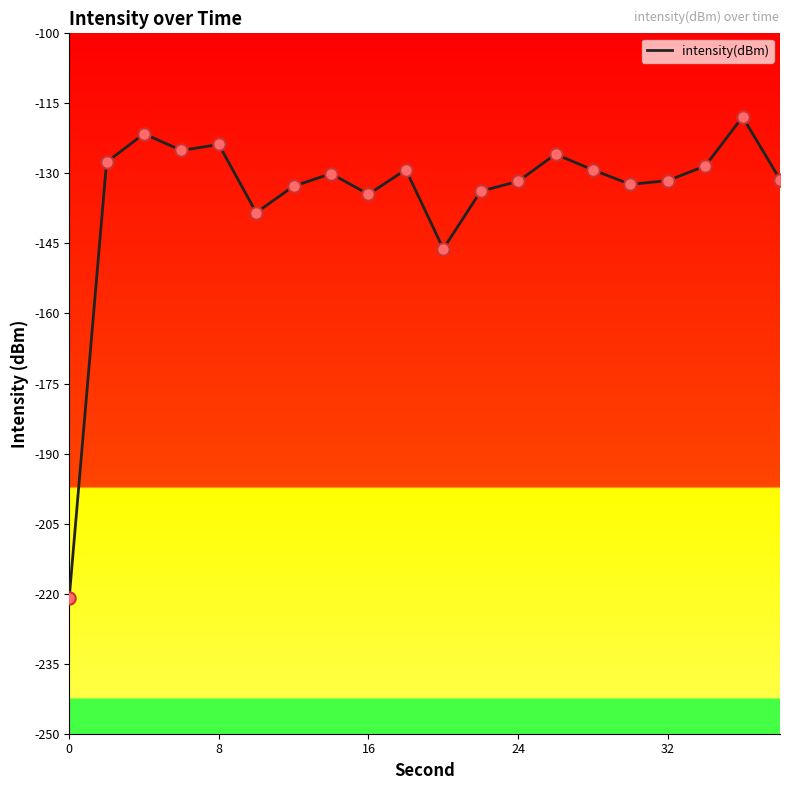

What is the greatest value displayed?

-117.9